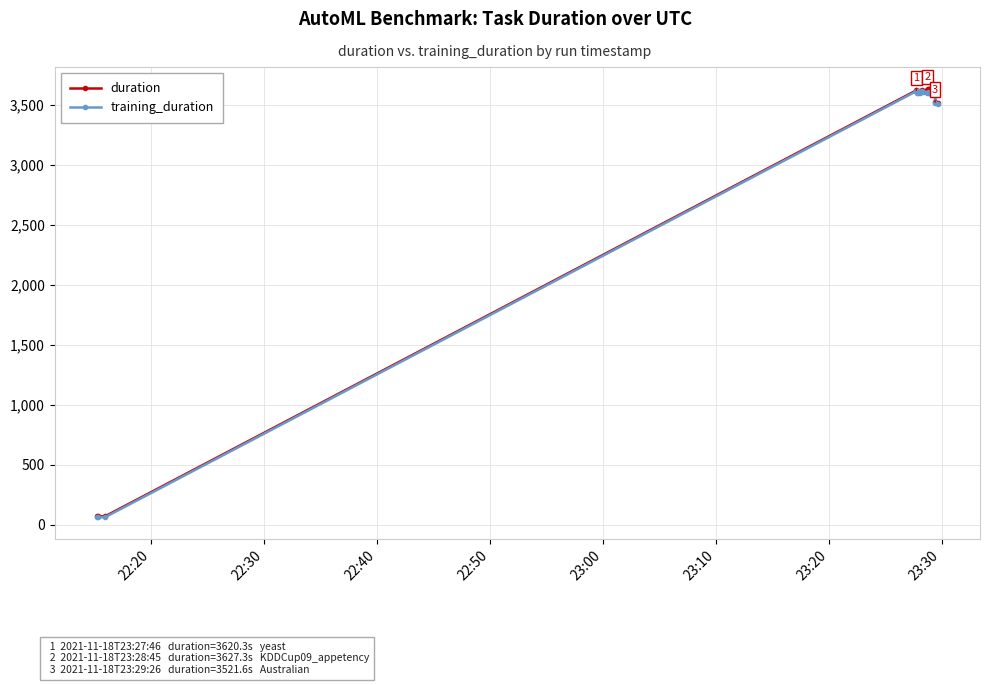

What is the value of the duration point at the 14th from the left?

3627.3